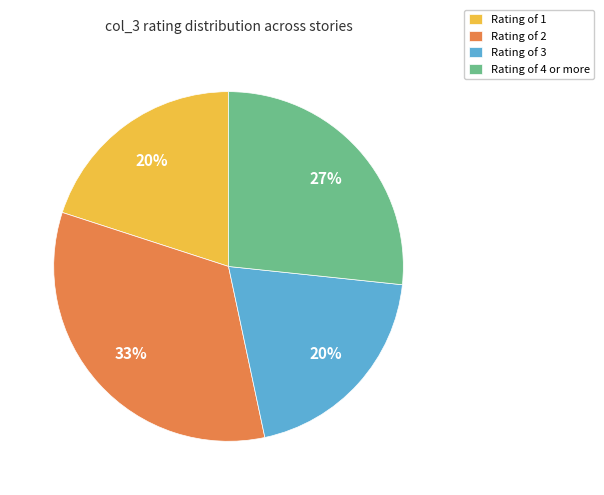

Which has a higher value, Rating of 1 or Rating of 4 or more?

Rating of 4 or more